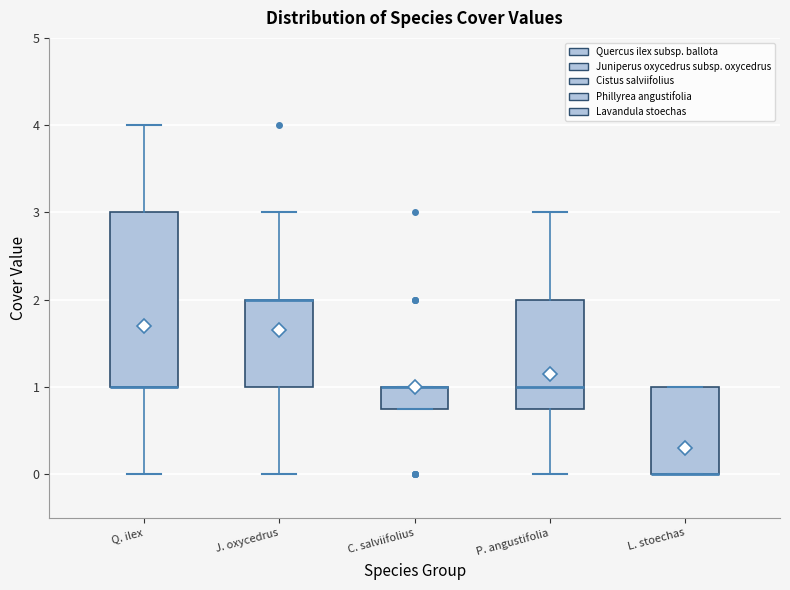

Reading left to right, transcribe this box plot: for each box, give where its median line is, the range the box spans, and where its two whiskers end, as read against the y-axis. The values are not printed on the chart, so give them approximately, as read against the axis.

Q. ilex: median 1.0 (drawn on the box's lower edge), box 1.0 to 3.0, whiskers 0.0 to 4.0
J. oxycedrus: median 2.0 (drawn on the box's upper edge), box 1.0 to 2.0, whiskers 0.0 to 3.0
C. salviifolius: median 1.0 (drawn on the box's upper edge), box 0.8 to 1.0, whiskers 0.8 to 1.0
P. angustifolia: median 1.0, box 0.8 to 2.0, whiskers 0.0 to 3.0
L. stoechas: median 0.0 (drawn on the box's lower edge), box 0.0 to 1.0, whiskers 0.0 to 1.0